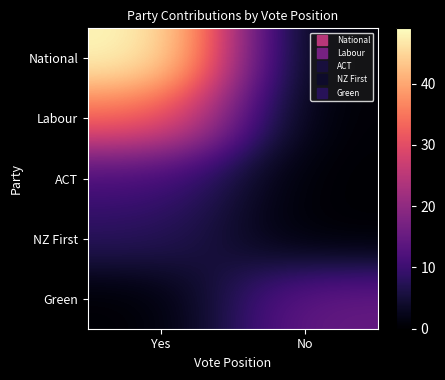

Reading right to left, extract all data points from this chart.

National: No=0	Yes=49
Labour: No=0	Yes=34
ACT: No=0	Yes=11
NZ First: No=0	Yes=8
Green: No=15	Yes=0